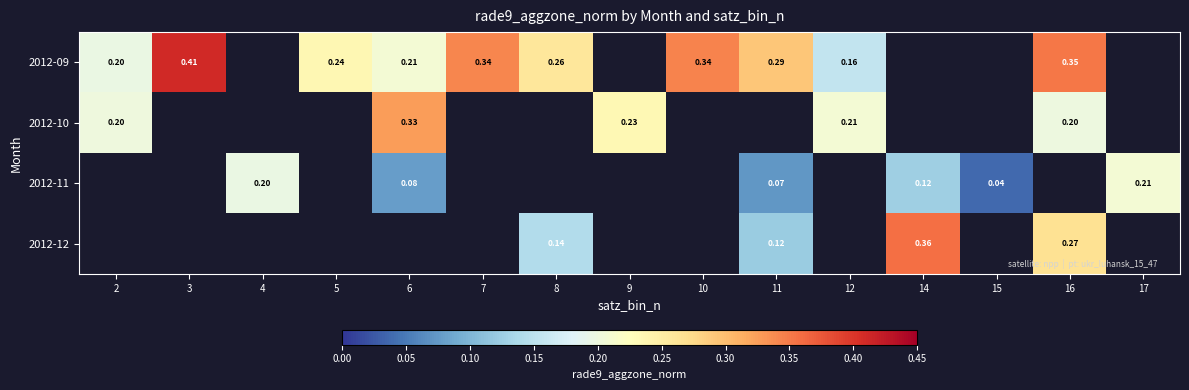

True or false: 2012-11 has a value of 0.0 at 15.

True